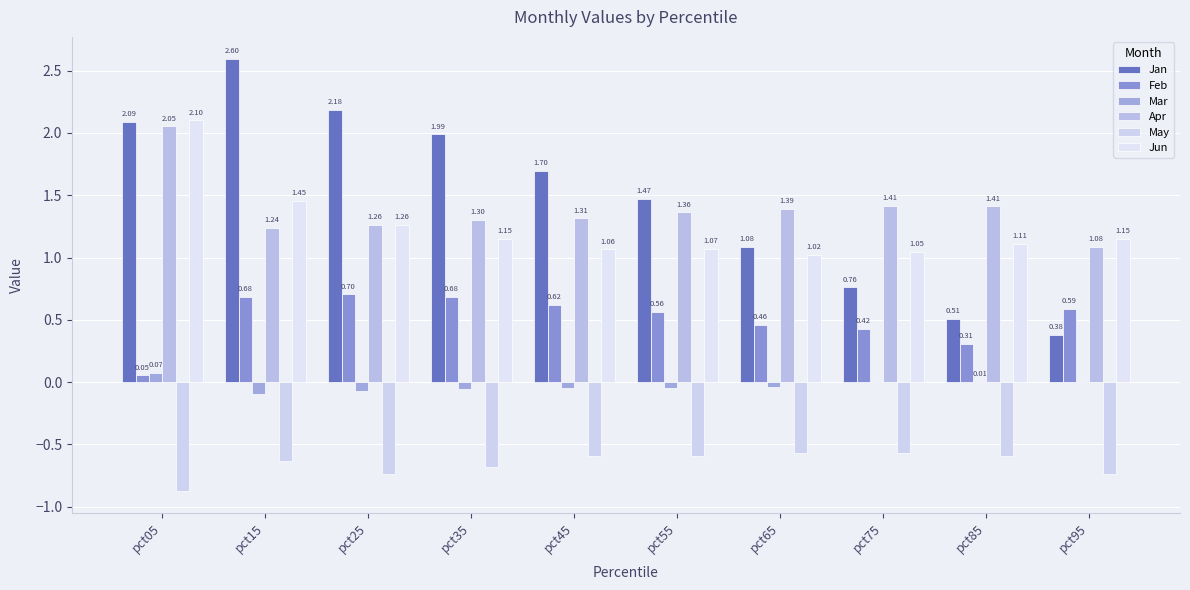

What is the smallest value displayed?

-0.9